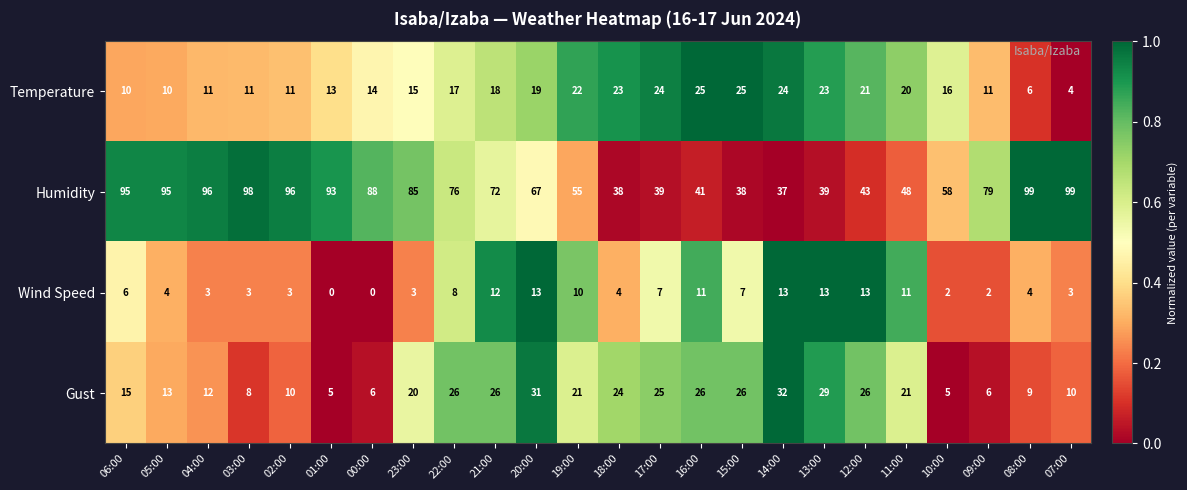

At how many categories does at least one series exceed 0?

24